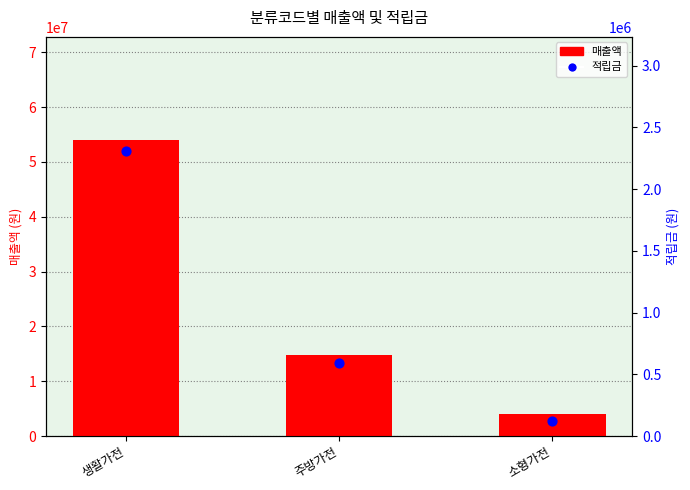

Which series has the largest Y range (max minus min)?

매출액